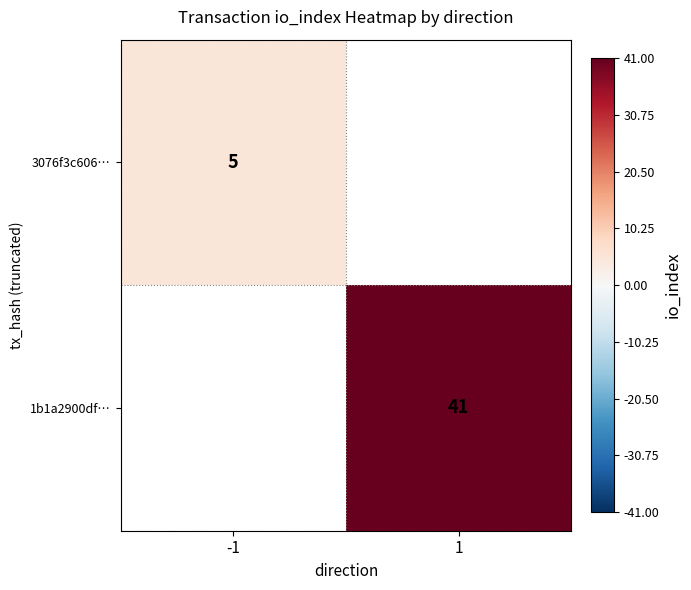

Between 1 and -1, which is larger?

-1